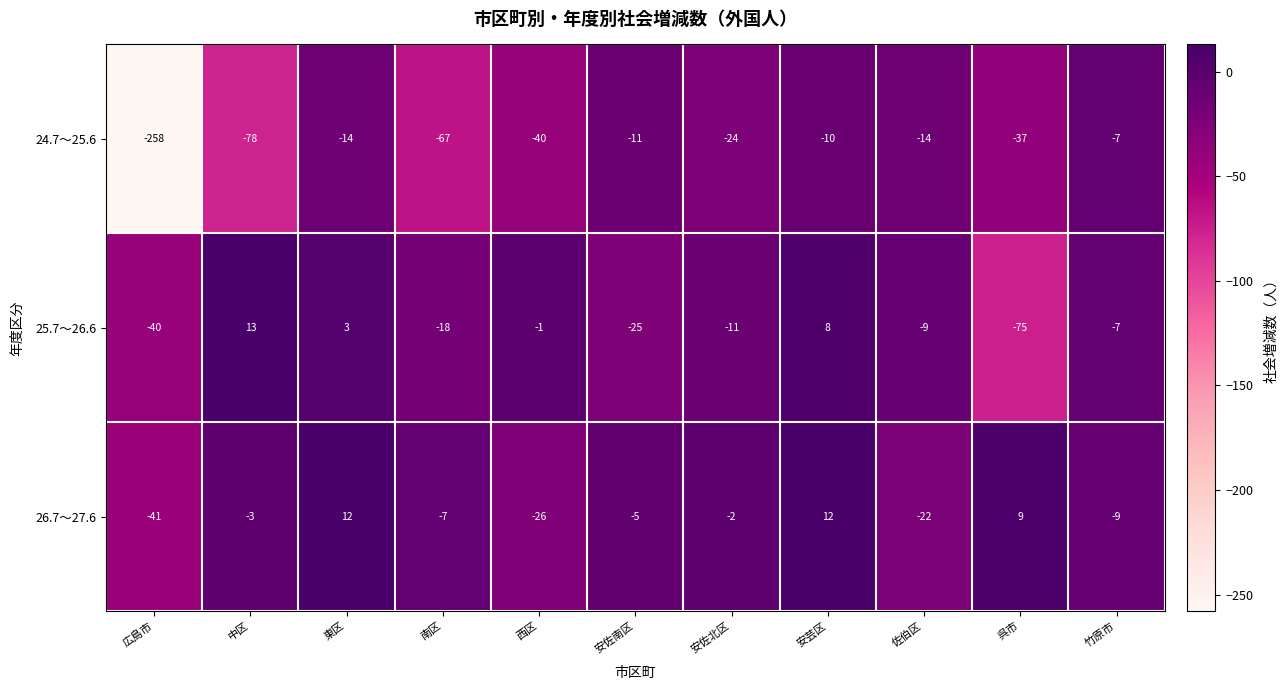

What is the average value of the 24.7～25.6 series?

-51